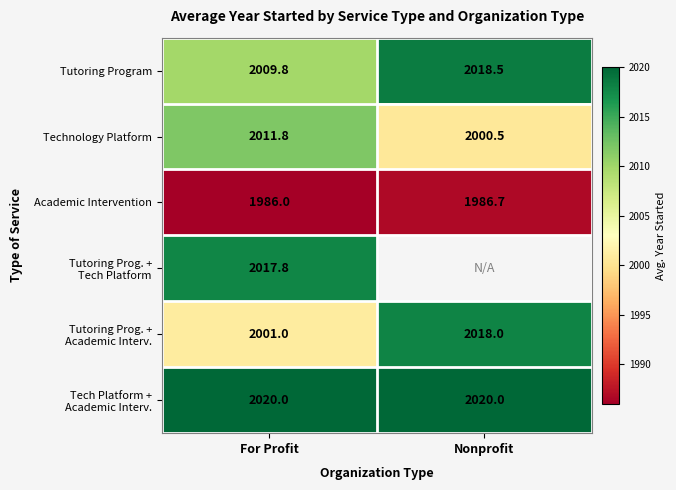

Read the Tutoring Program value at For Profit.

2009.8